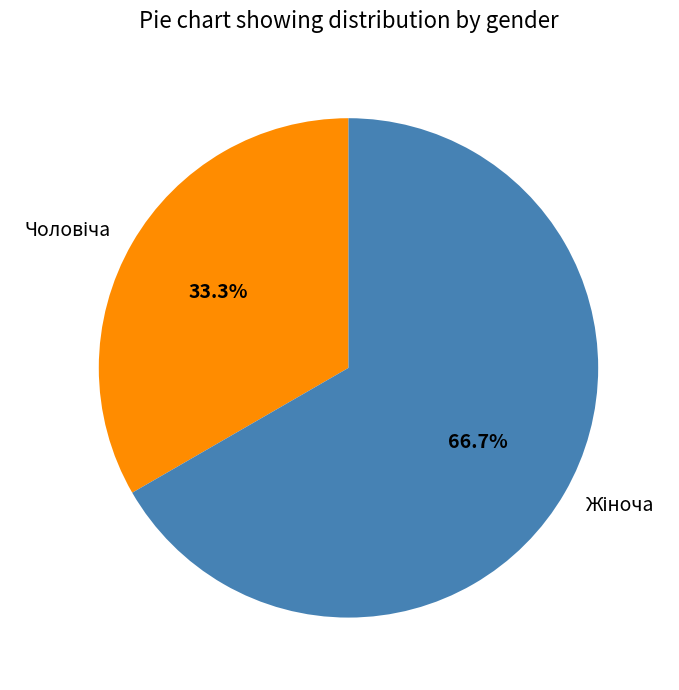

Does any single category account for the majority?

Yes